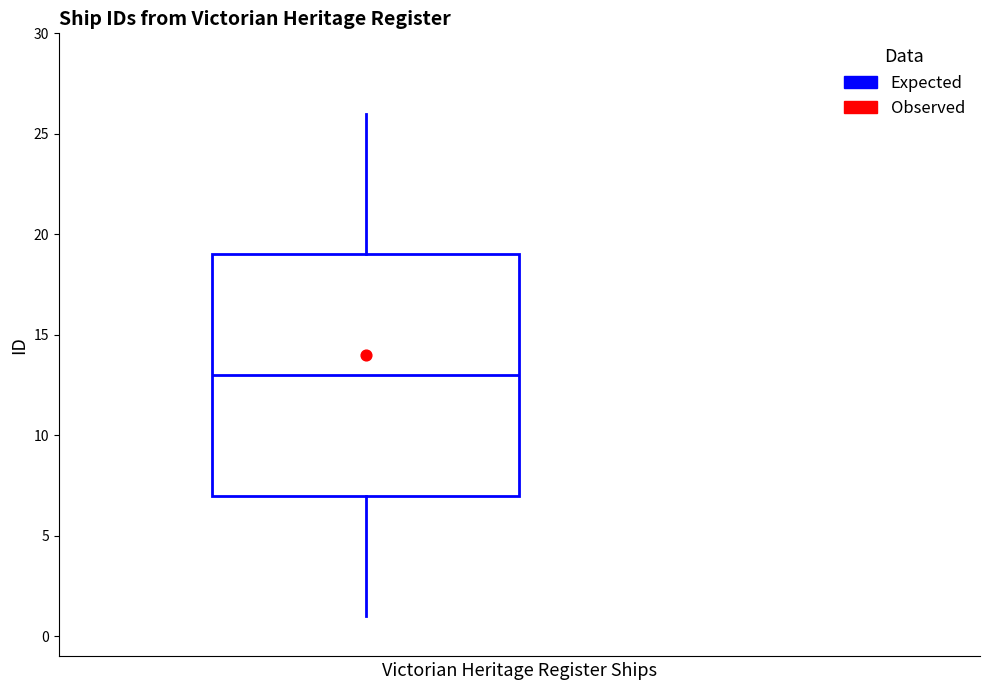

Where does the upper whisker of the box end on the y-axis? The values are not printed on the chart, so give them approximately, as read against the axis.

26